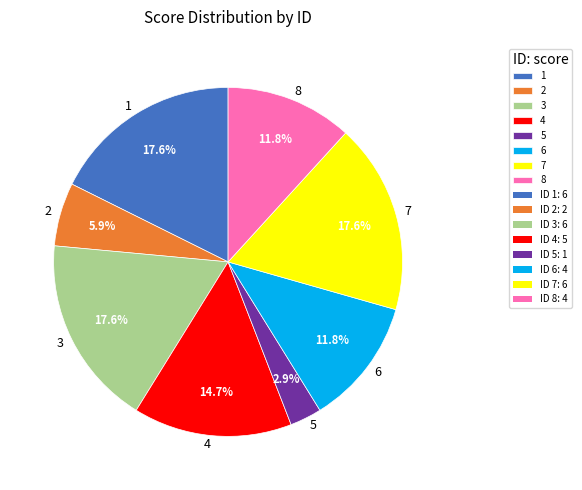

What is the ratio of the value at 1 to the value at 4?

1.2